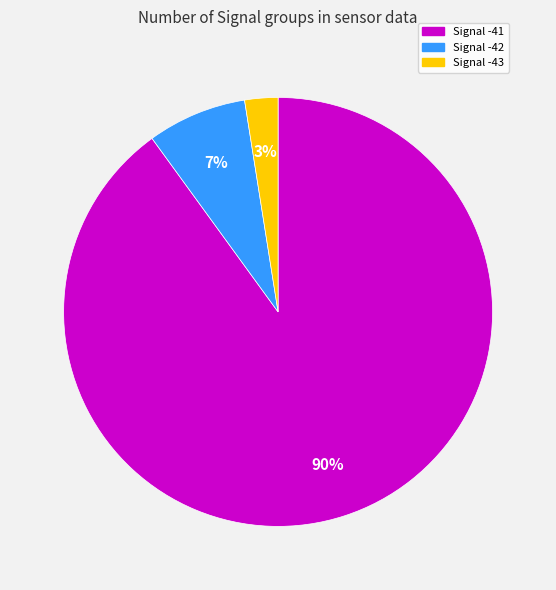

Is it true that Signal -42 is 7% of the pie?

True